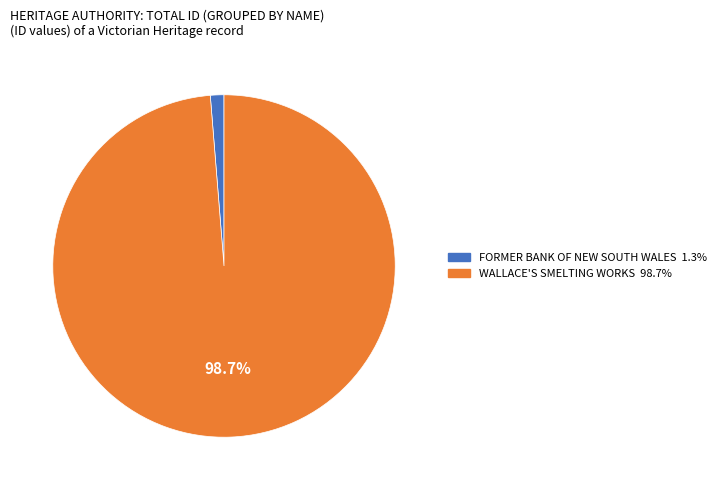

Between WALLACE'S SMELTING WORKS and FORMER BANK OF NEW SOUTH WALES, which is larger?

WALLACE'S SMELTING WORKS